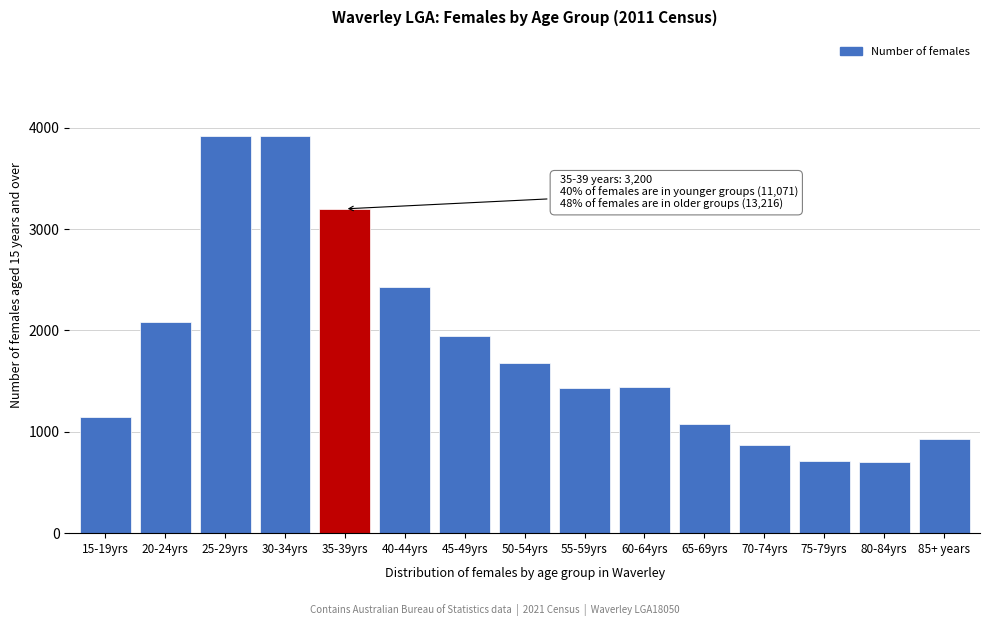

The value at 70-74yrs is 440. True or false?

False